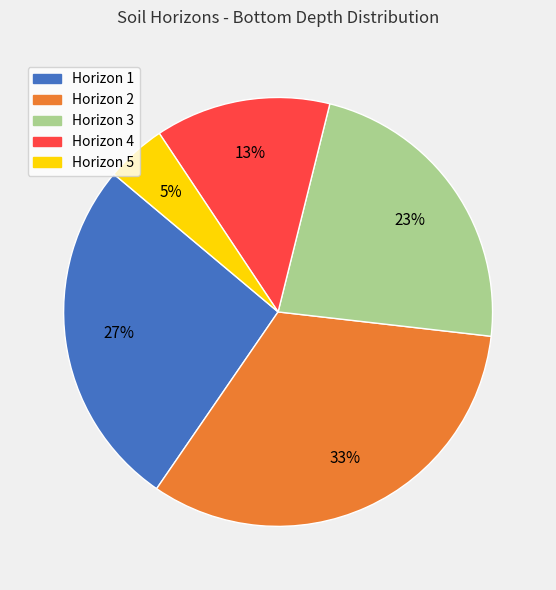

Does any single category account for the majority?

No